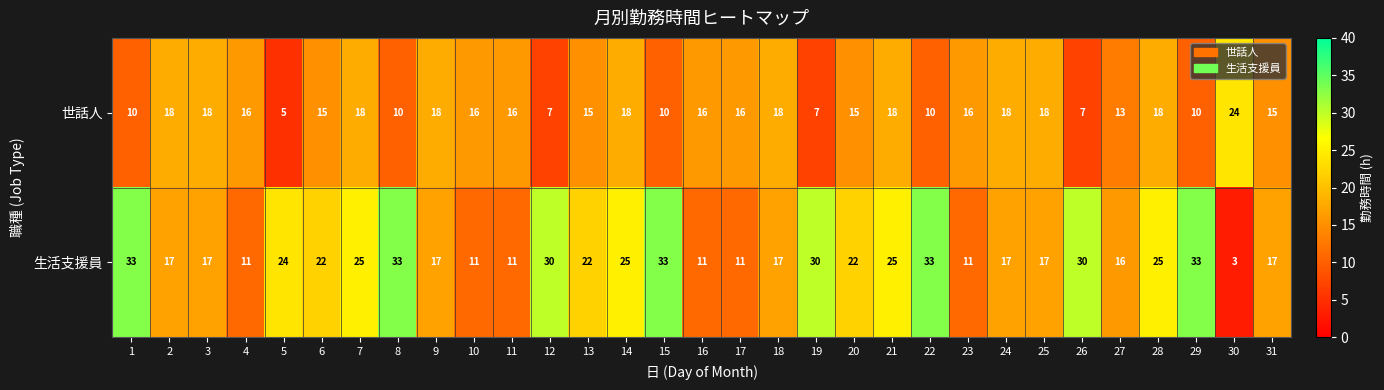

List the series in order of their peak value, highest first.

生活支援員, 世話人